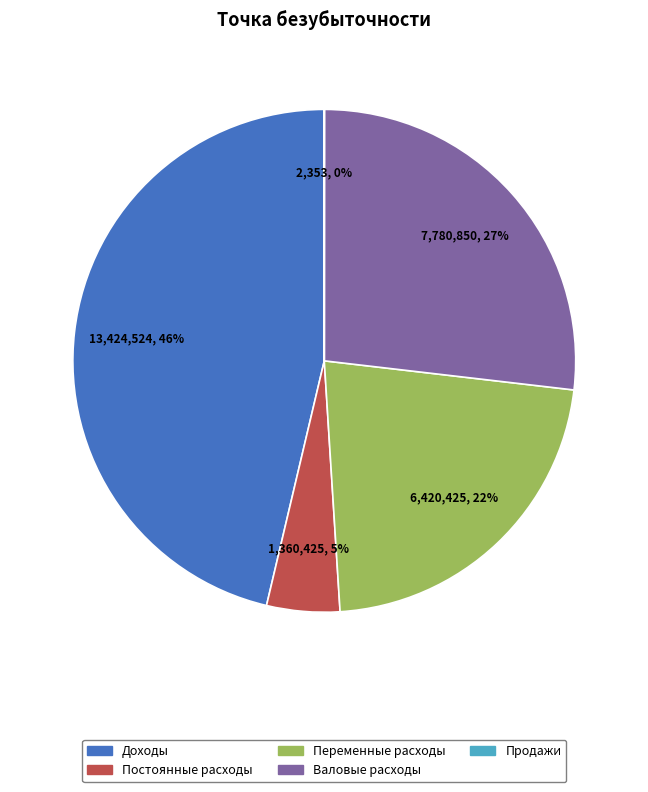

Which slice is the largest?

Доходы